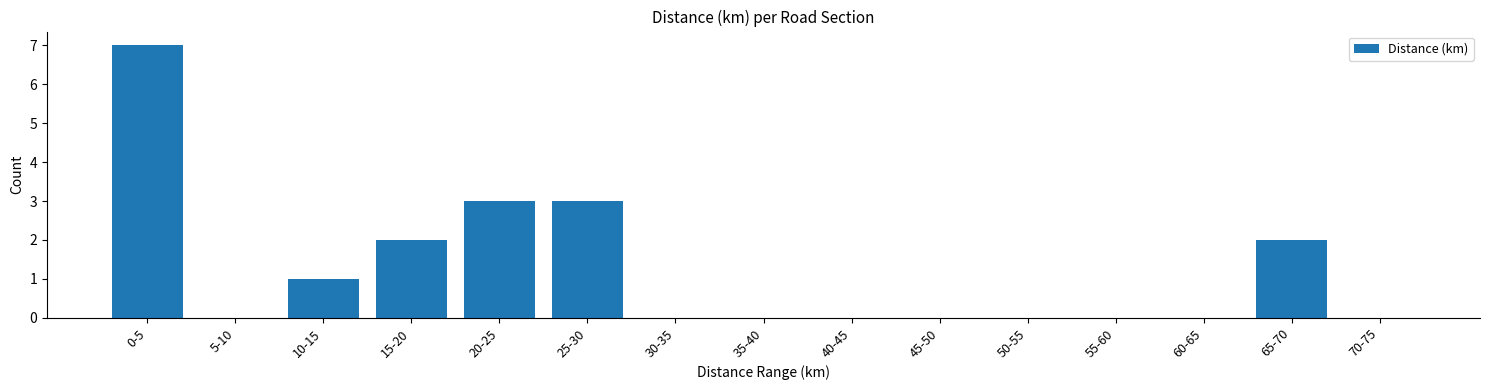

Reading right to left, extract all data points from this chart.

70-75=0	65-70=2	60-65=0	55-60=0	50-55=0	45-50=0	40-45=0	35-40=0	30-35=0	25-30=3	20-25=3	15-20=2	10-15=1	5-10=0	0-5=7